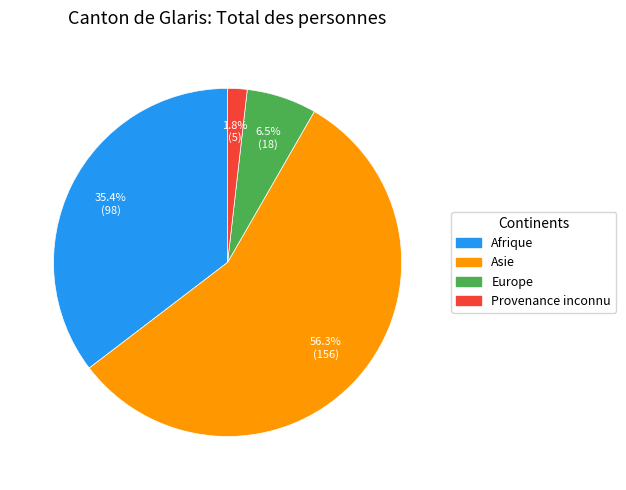

To the nearest percent, what portion does Asie represent?

56%